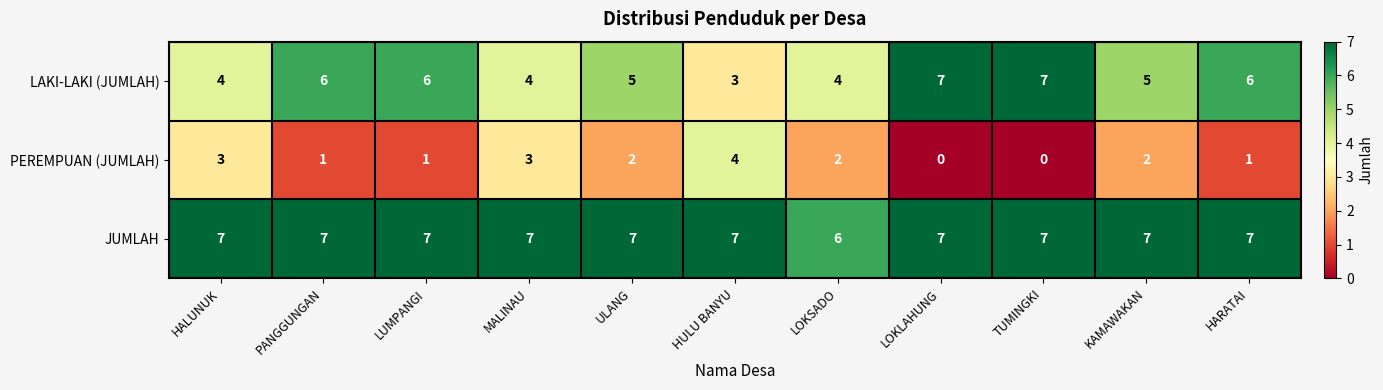

Which series has the largest total across all categories?

JUMLAH